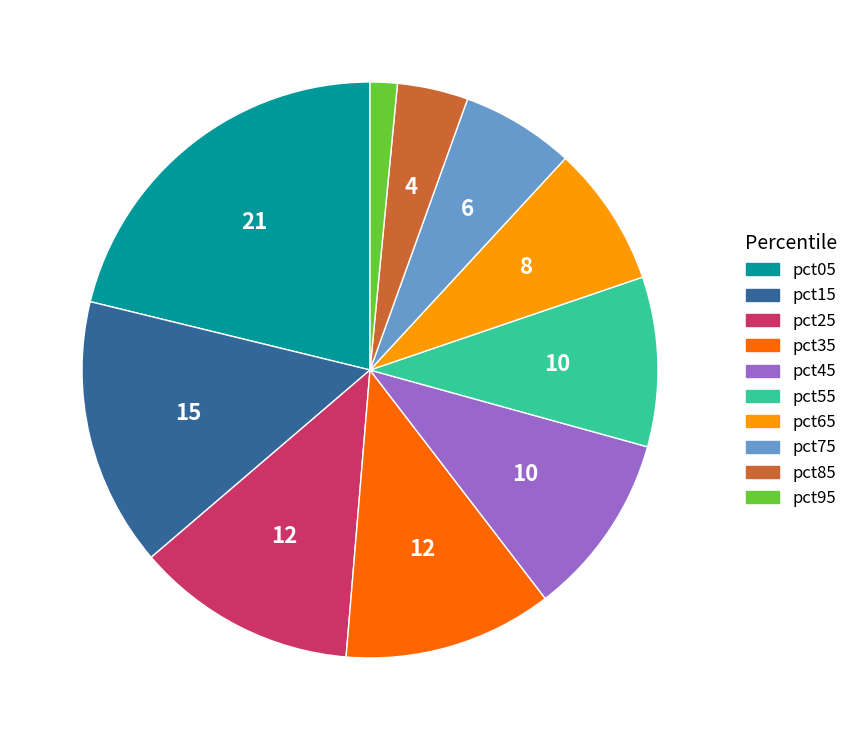

The pct45 slice represents 10% of the pie. True or false?

True